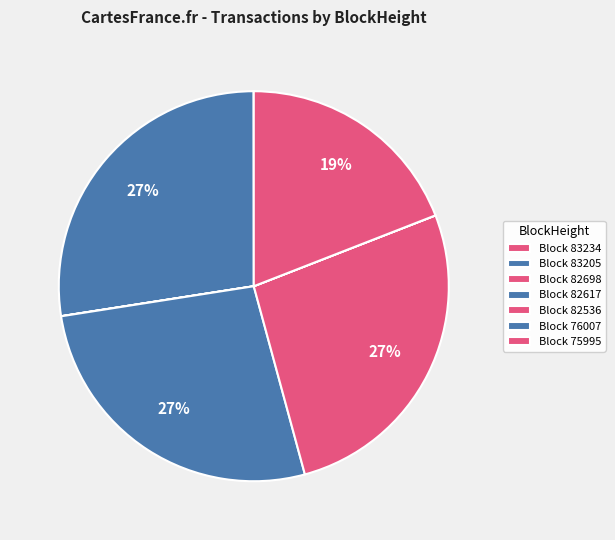

Does any single category account for the majority?

No